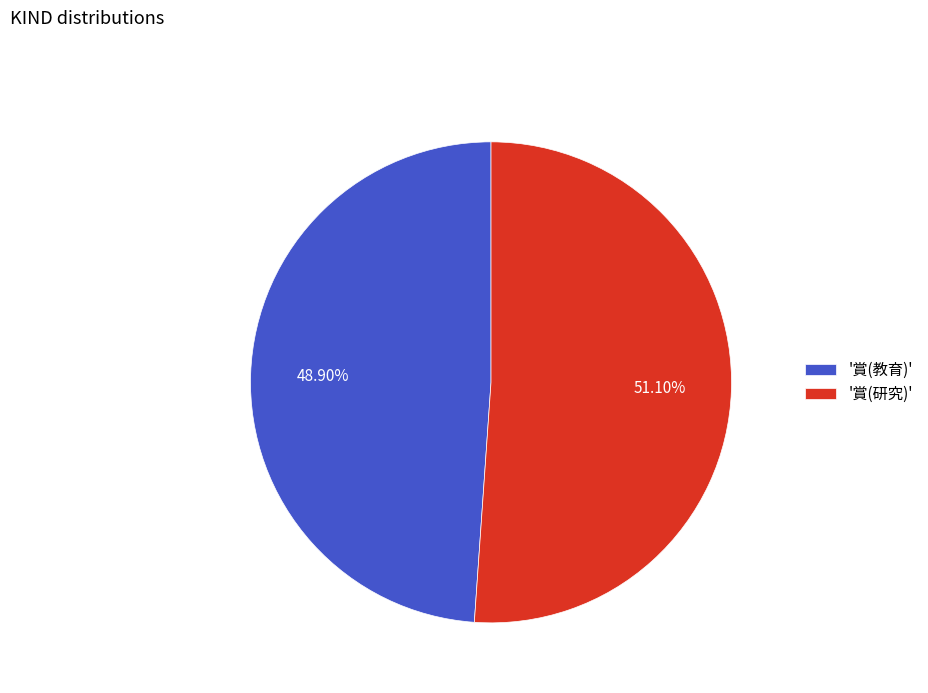

Rank the categories by value from highest to lowest.

'賞(研究)', '賞(教育)'